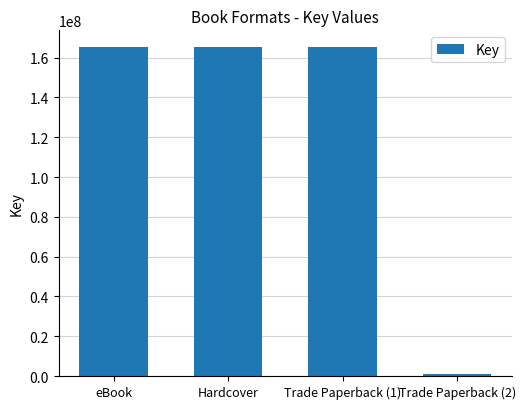

What is the smallest value displayed?

1067015